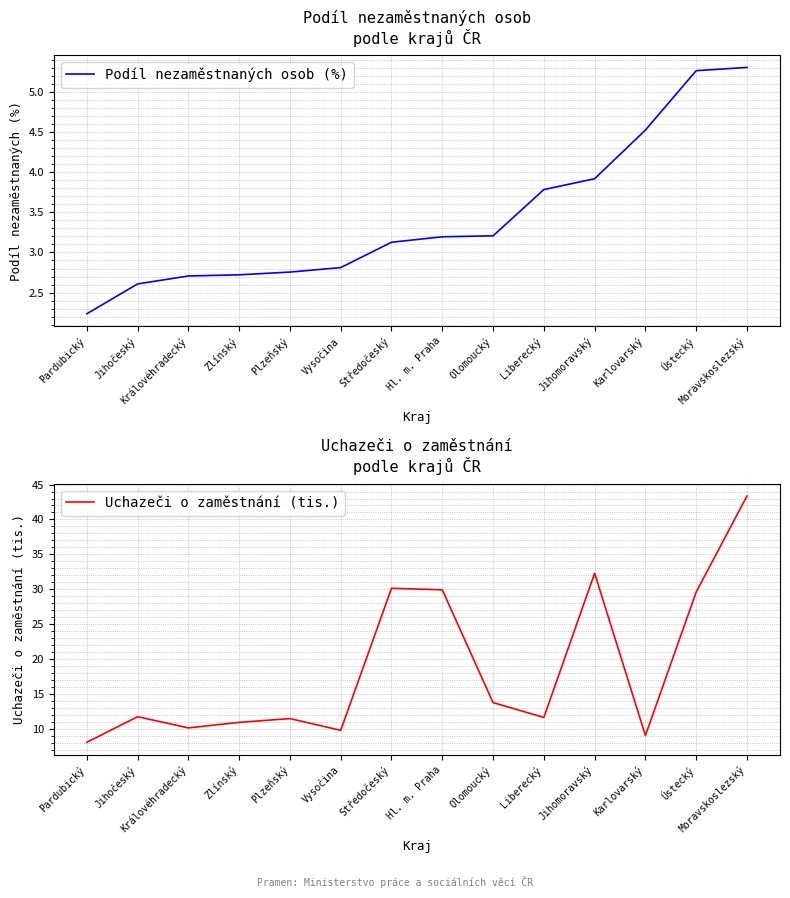

What is the label of the 5th point from the right?

Liberecký